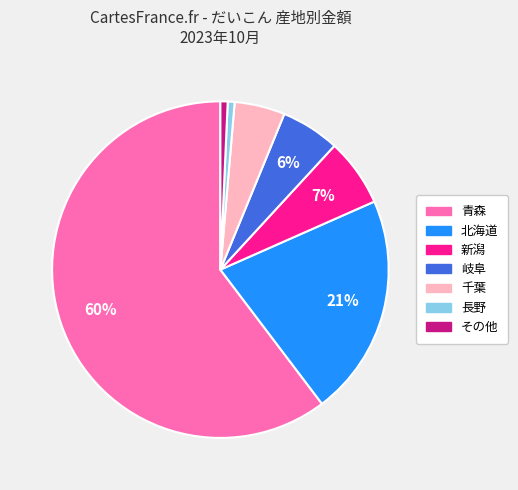

Is there any slice that represents more than half of the pie?

Yes